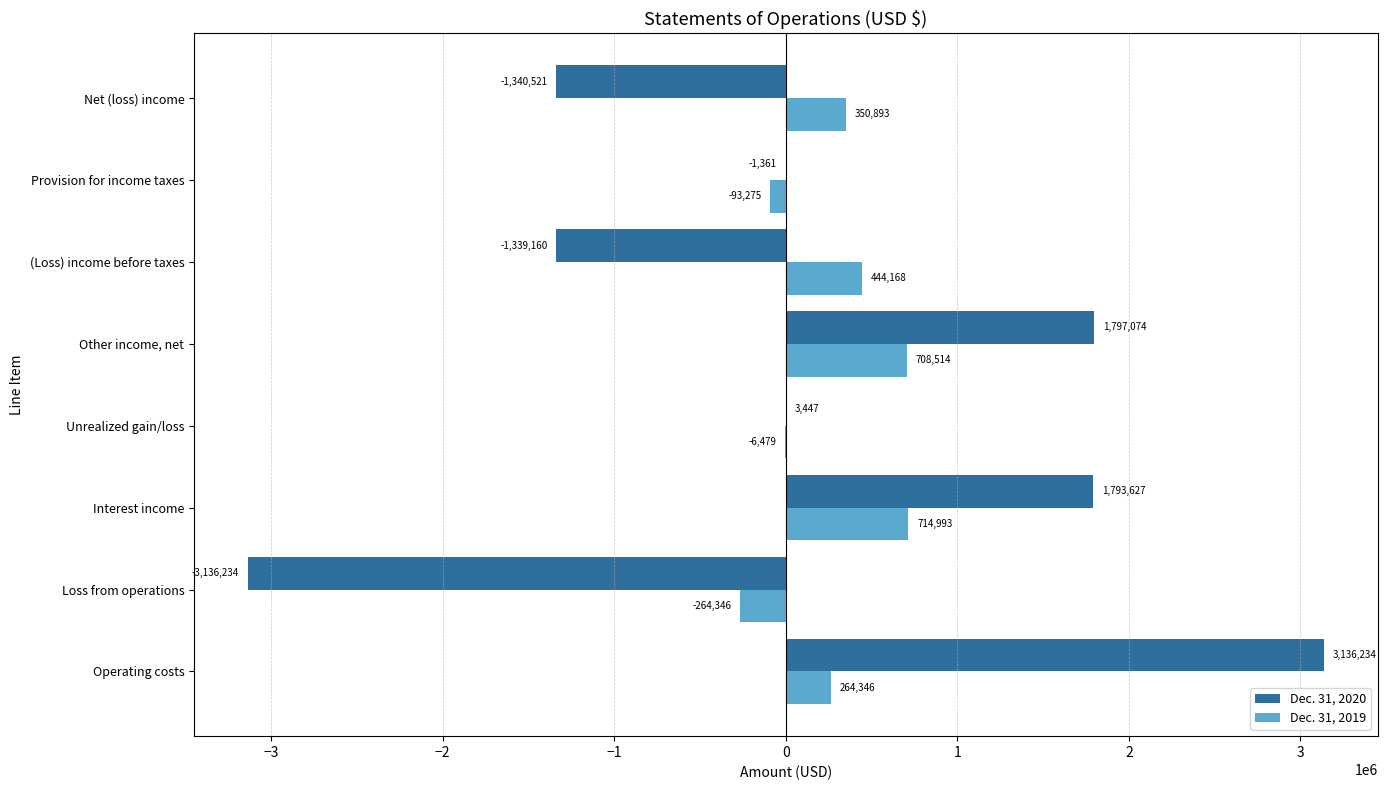

Where is Dec. 31, 2020 nearest to the value 0?

Provision for income taxes